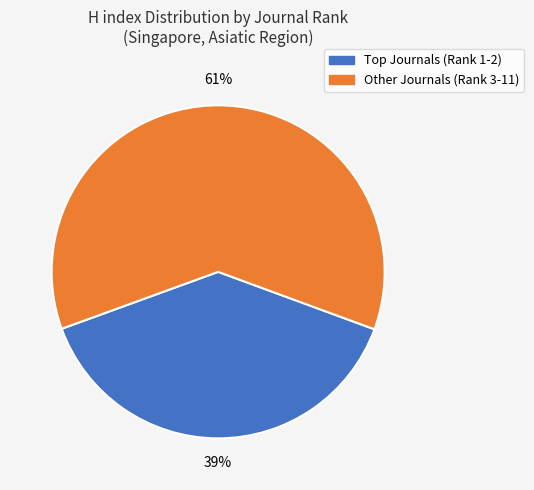

To the nearest percent, what is the average slice percentage?

50%